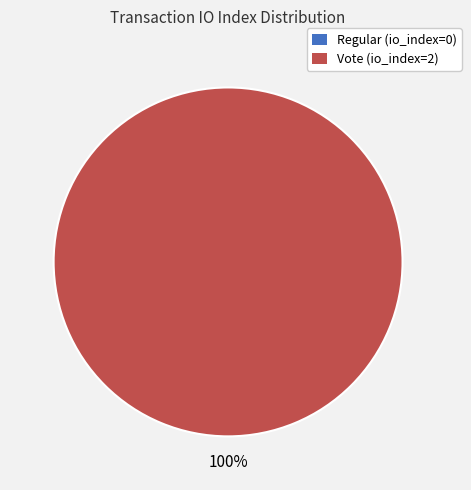

How many segments does this pie chart have?

2